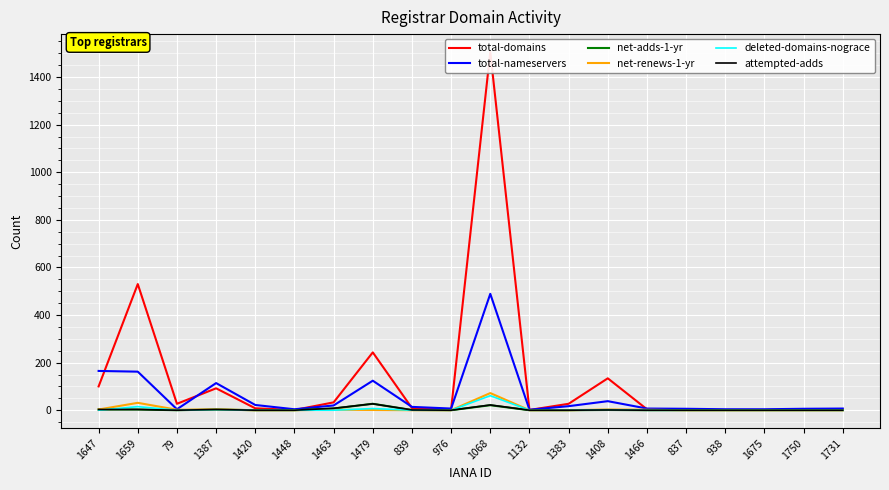

True or false: deleted-domains-nograce and attempted-adds intersect in this chart.

True